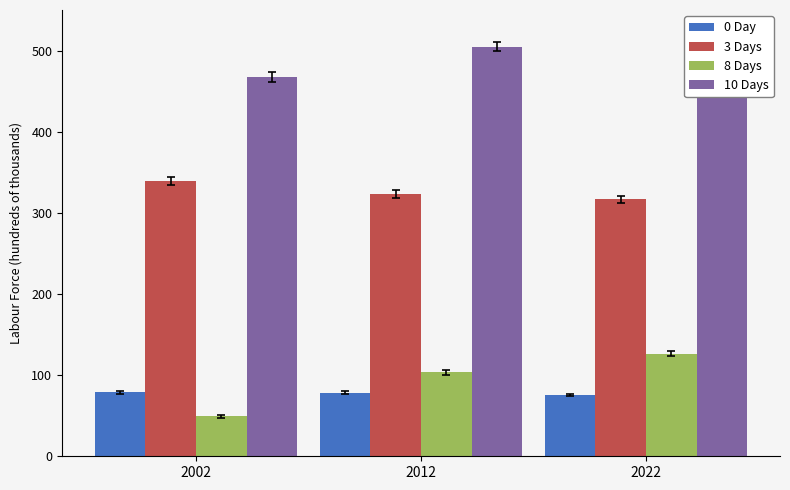

What are all the series names shown in the legend?

0 Day, 3 Days, 8 Days, 10 Days